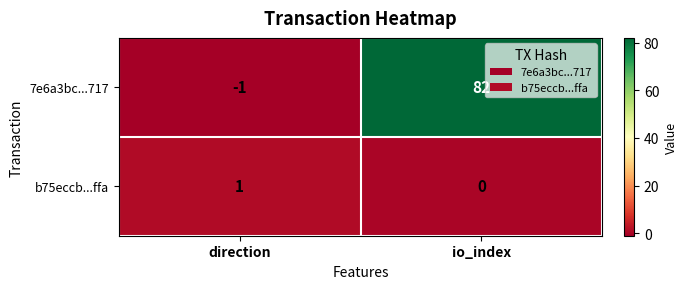

Reading left to right, list all the values displayed in this chart.

7e6a3bc...717: direction=-1	io_index=82
b75eccb...ffa: direction=1	io_index=0